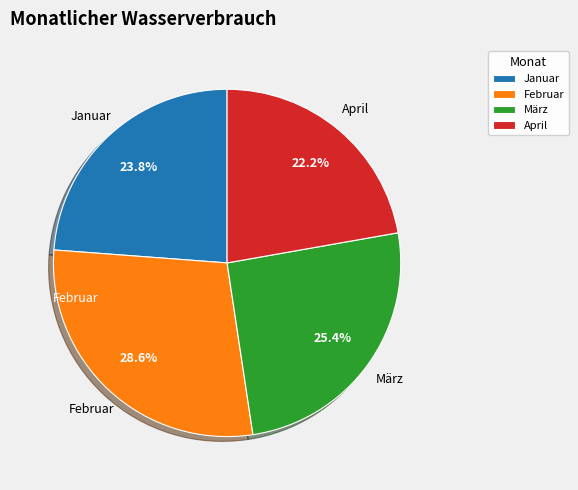

What is the ratio of the value at März to the value at April?

1.1